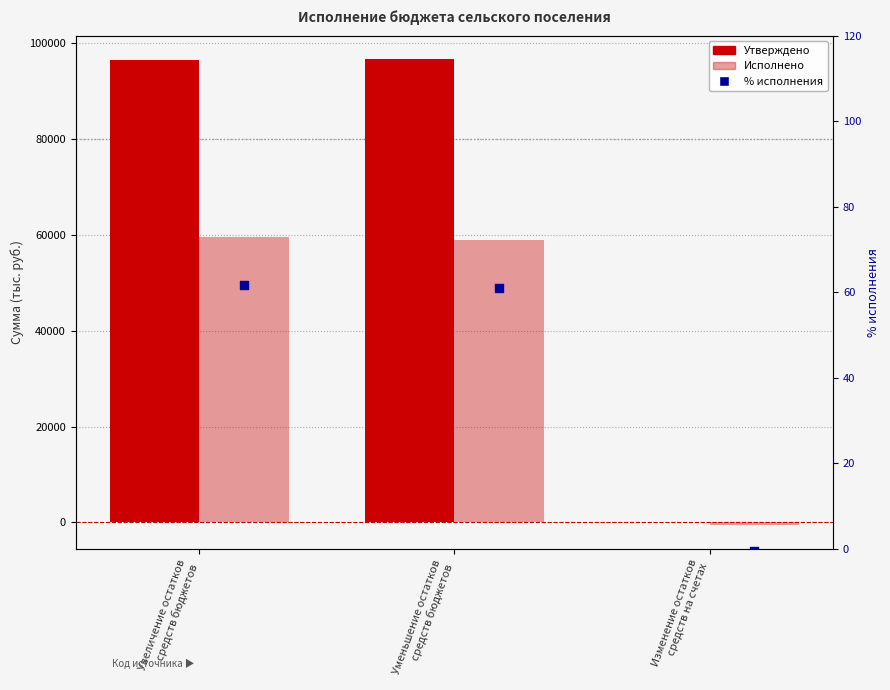

Which series has the largest total across all categories?

Утверждено